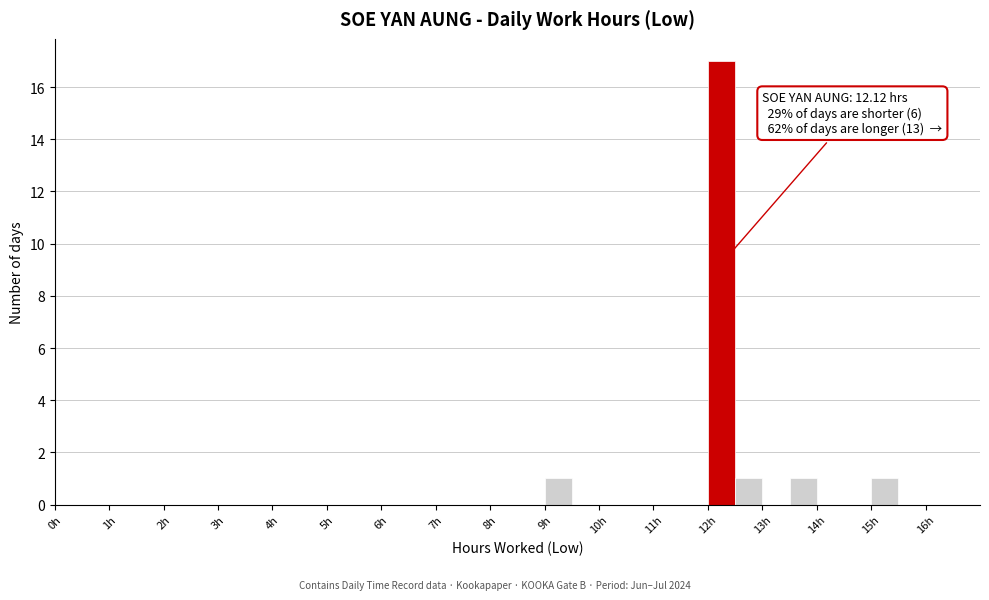

Over which range of the x-axis is the bar tallest?

12.0 to 12.5